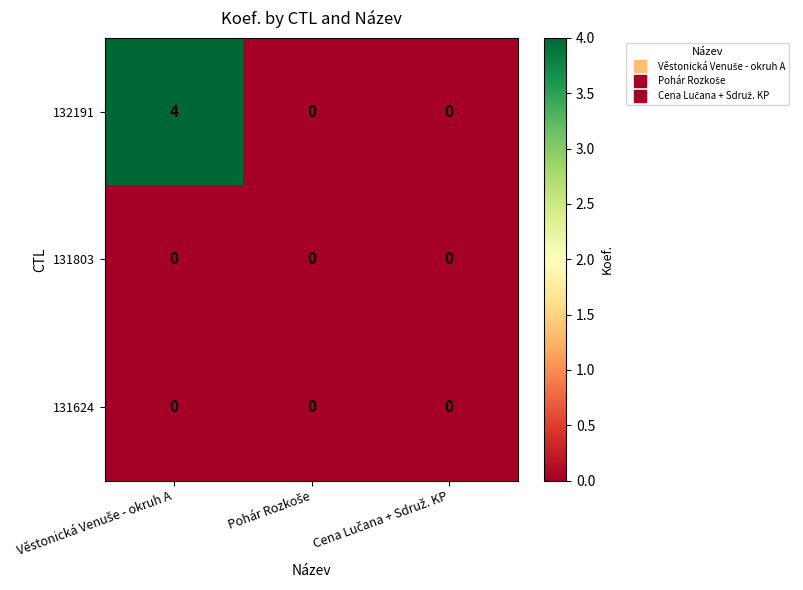

Which series has the widest spread of values?

132191